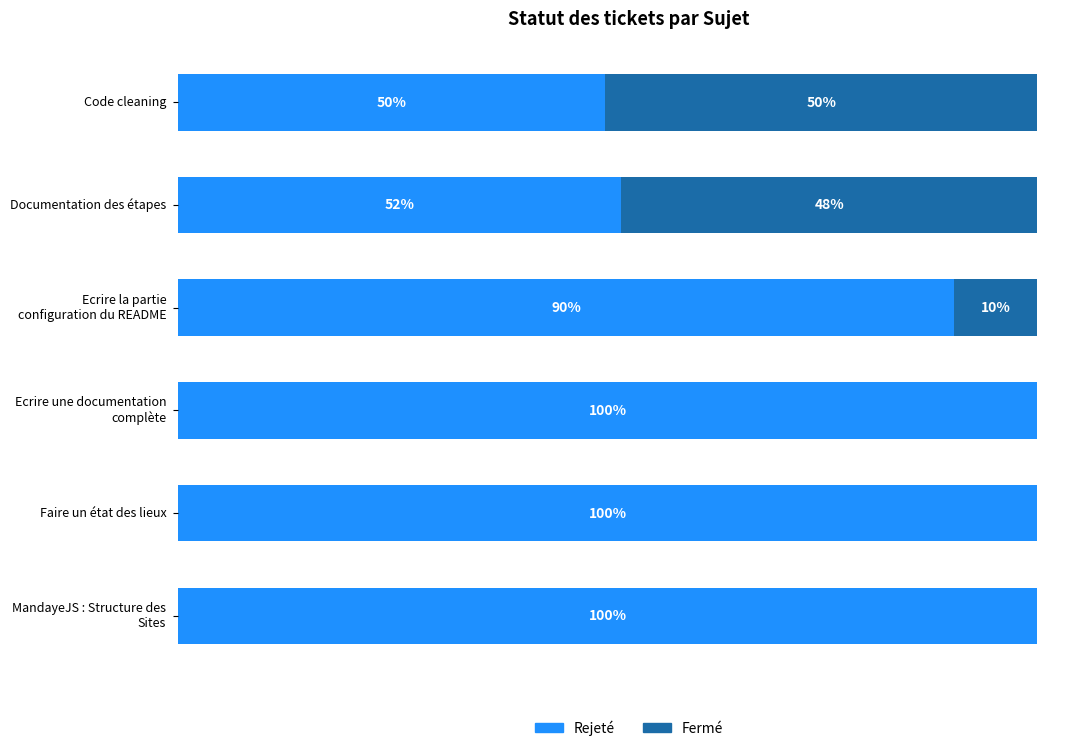

Rank the series by their maximum value, from highest to lowest.

Rejeté, Fermé